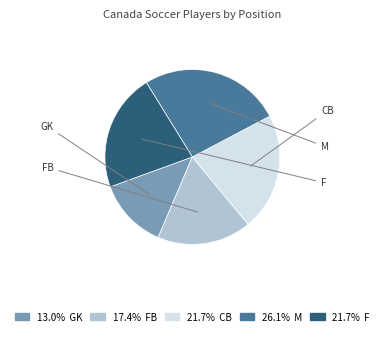

Is there a majority slice in this chart?

No